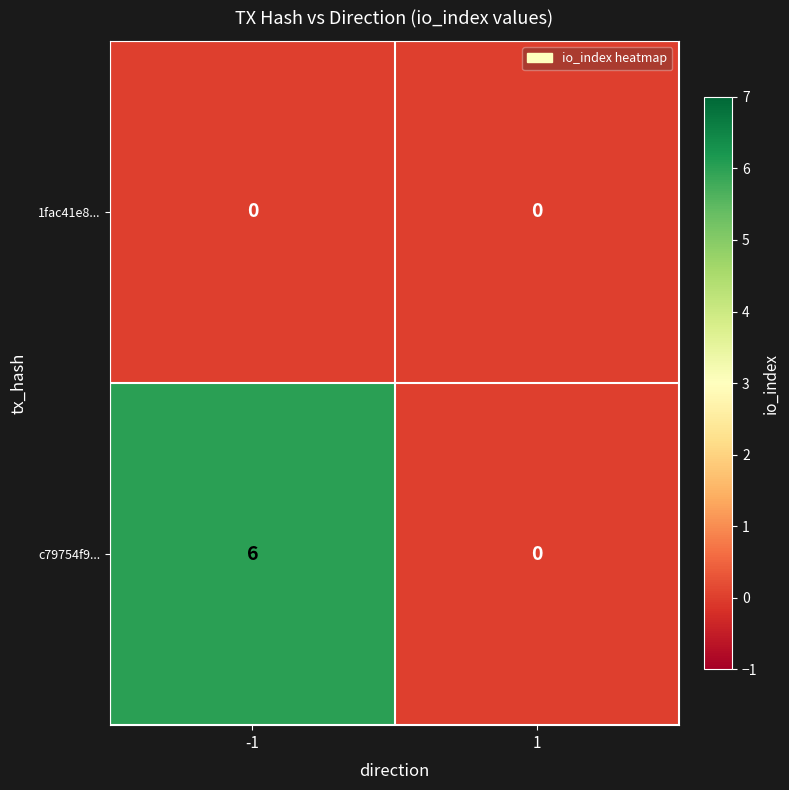

What is the sum of the c79754f9... values at -1 and 1?

6